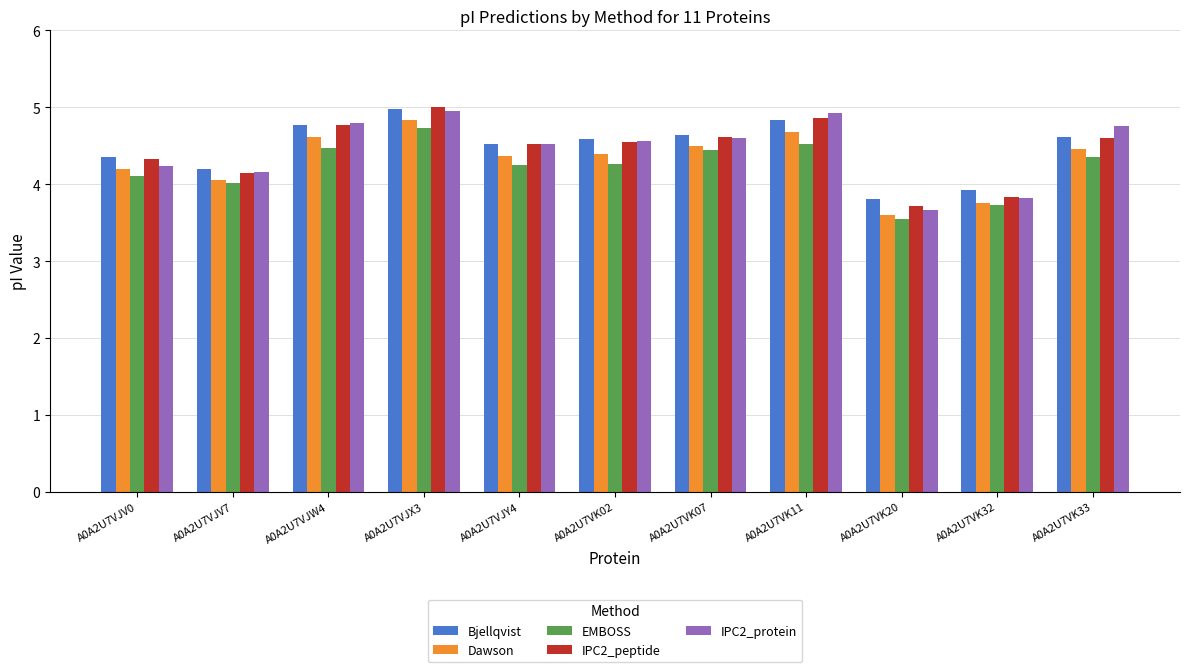

The value of Bjellqvist at A0A2U7VK33 is 4.6. True or false?

True